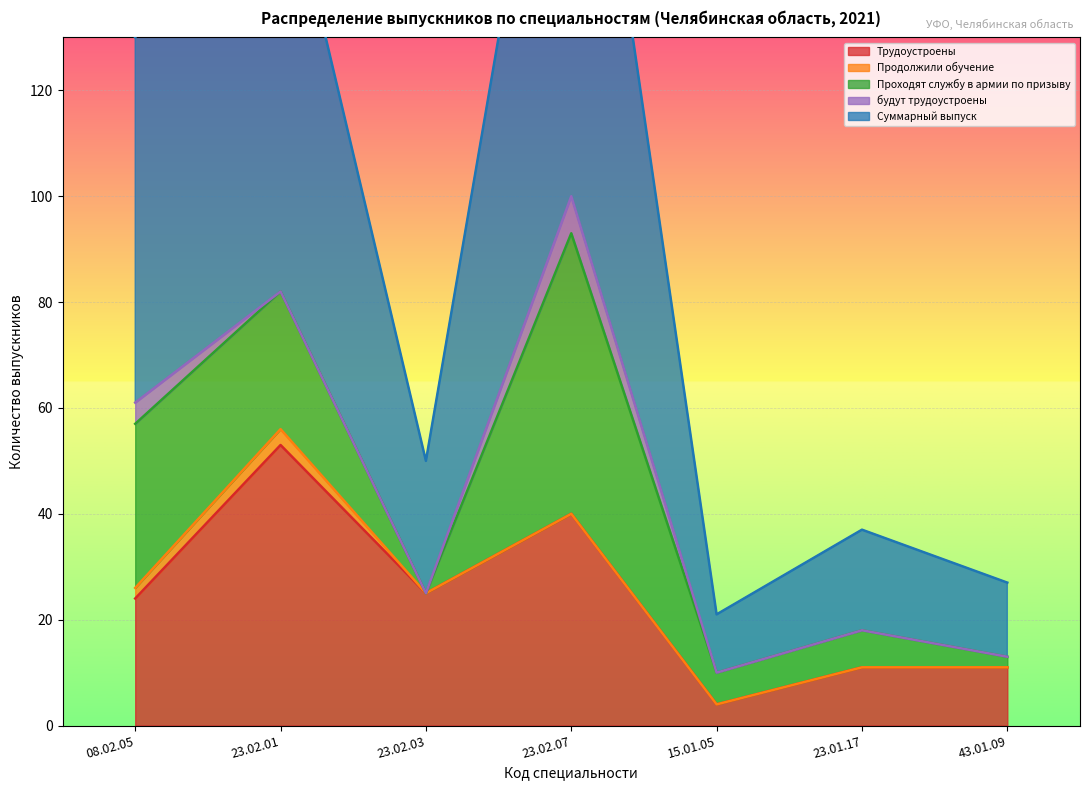

What is the maximum value for Трудоустроены?

53